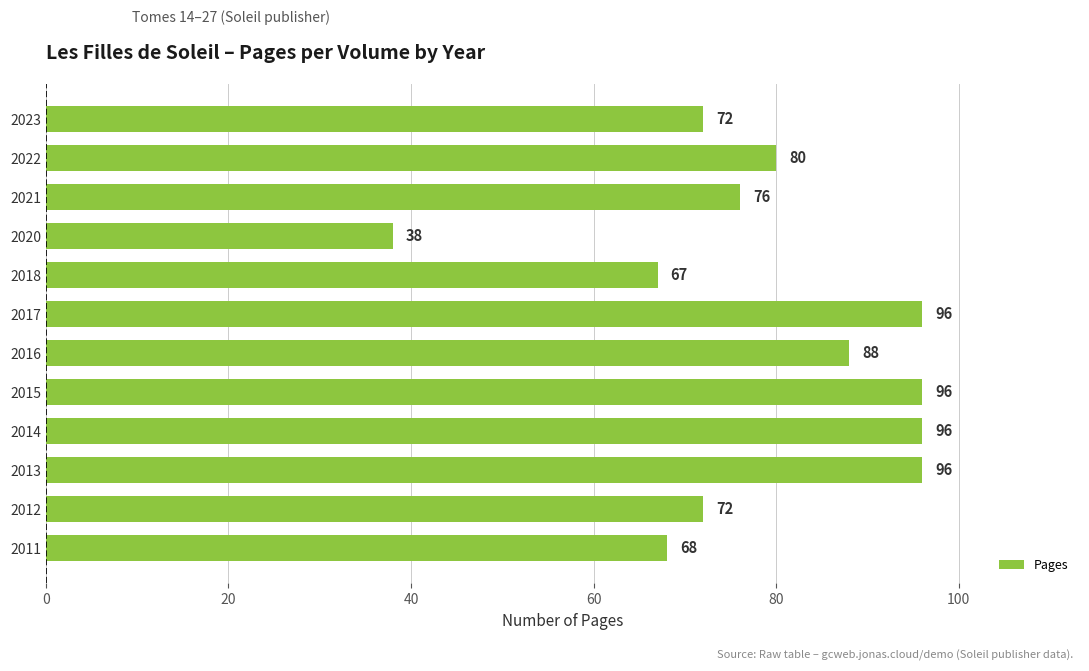

What is the difference between the maximum and second lowest values?

29